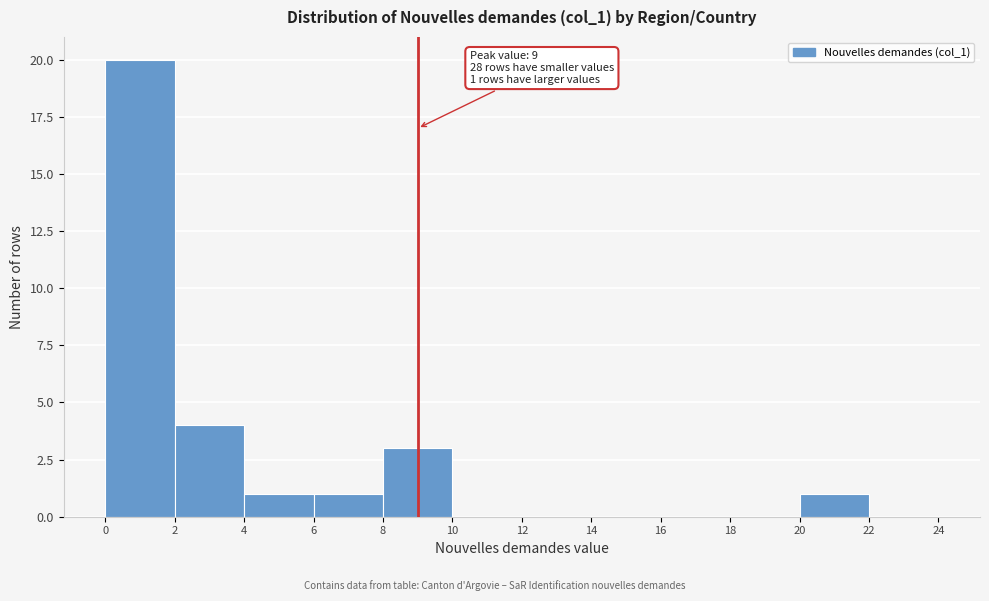

Over which range of the x-axis is the bar tallest?

0 to 2